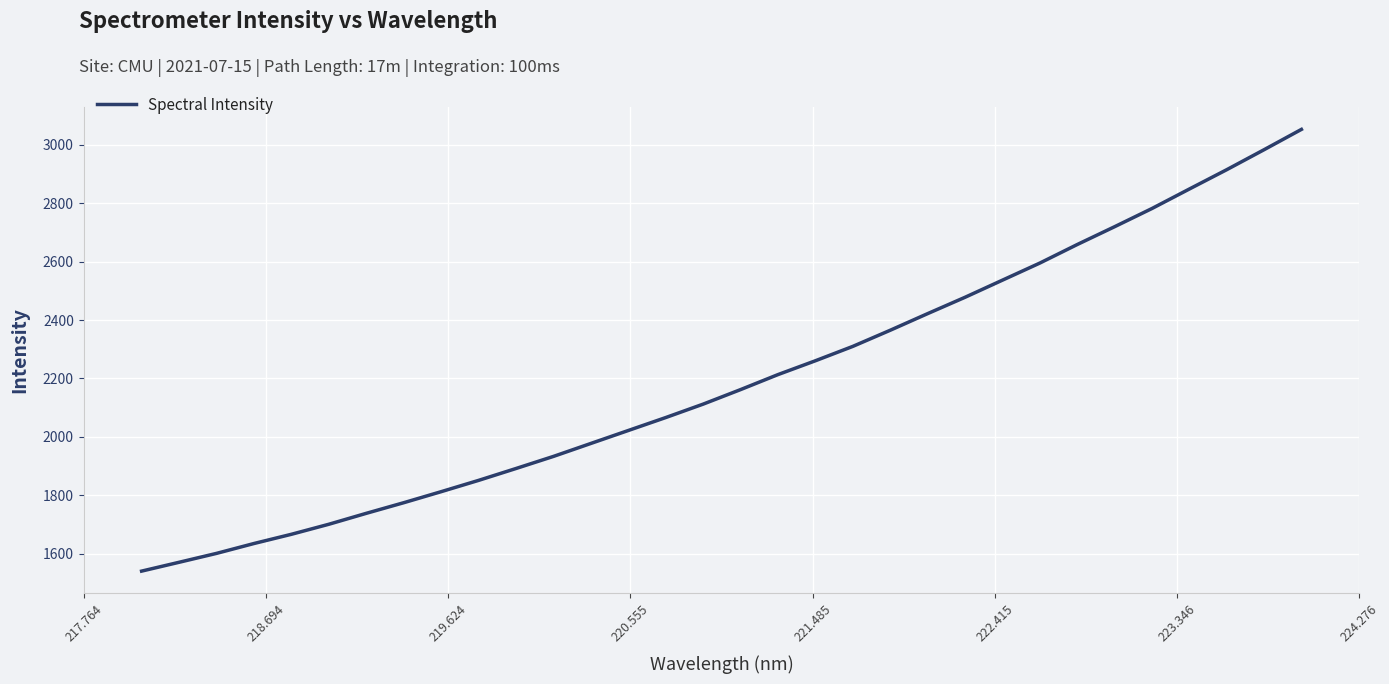

What is the smallest value displayed?

1540.9